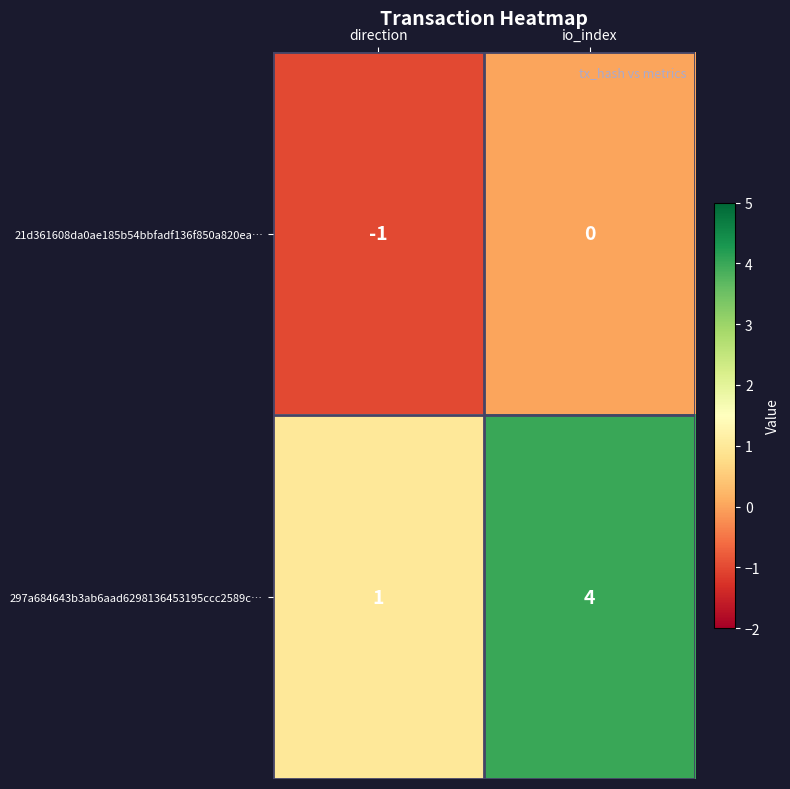

True or false: 297a684643b3ab6aad6298136453195ccc2589c… has a value of 4 at io_index.

True